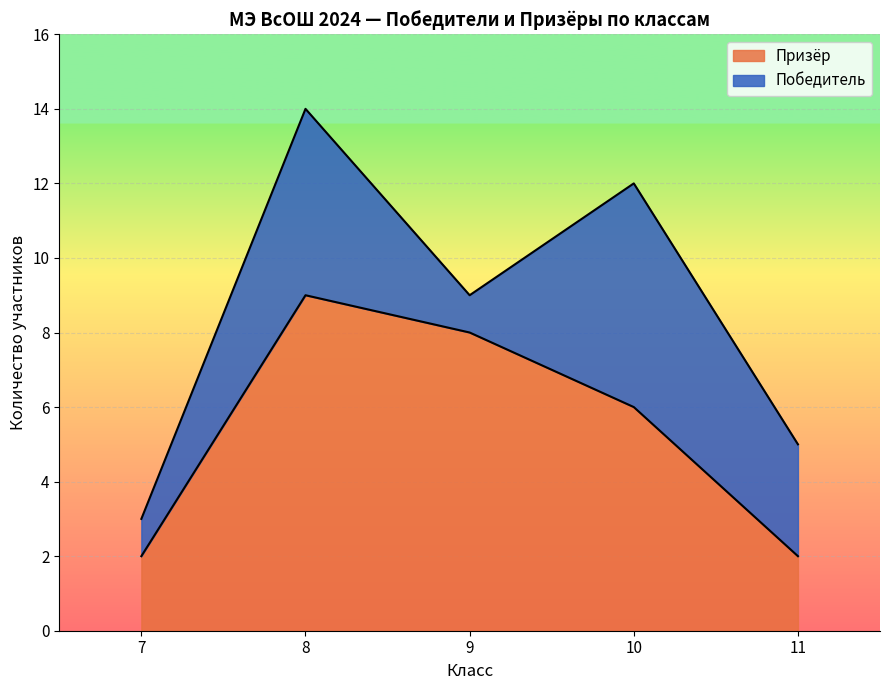

Reading right to left, list the values for the Призёр series.

11=2	10=6	9=8	8=9	7=2